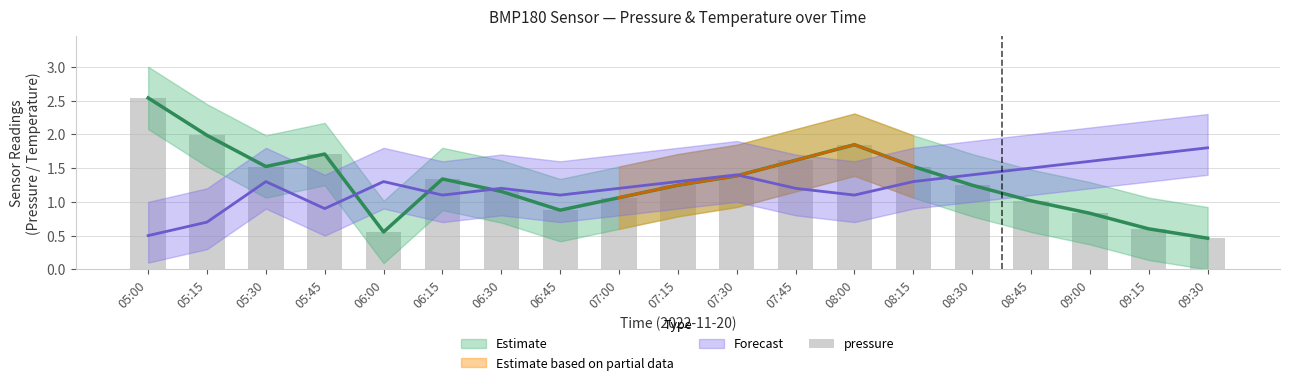

True or false: the data shows 2.5 at 05:00.

True